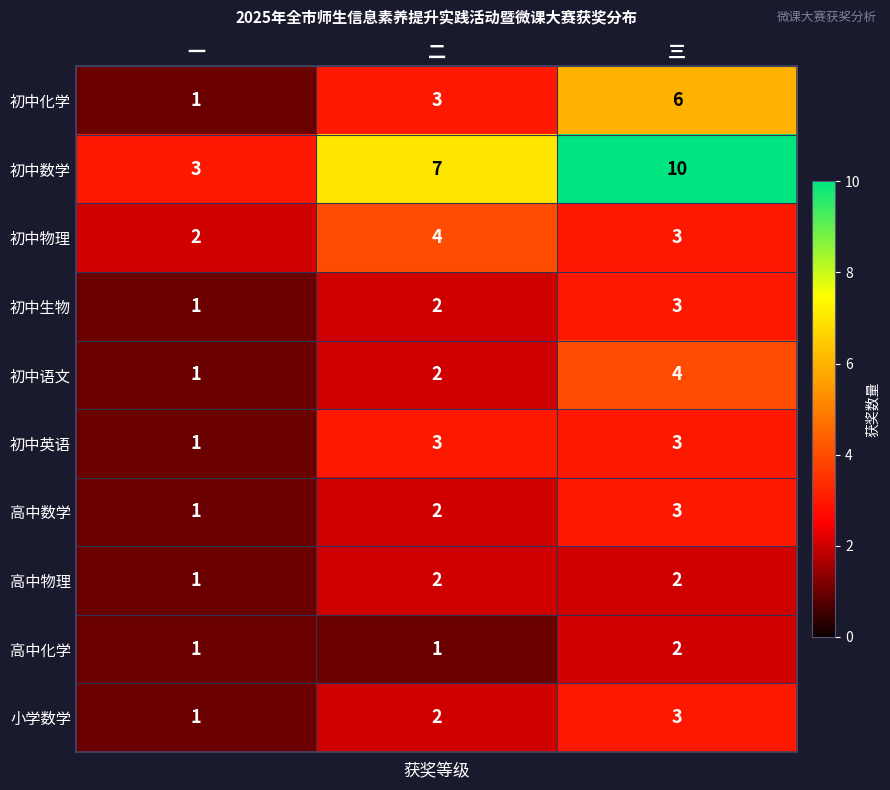

What is the total value across all series at 三?

39